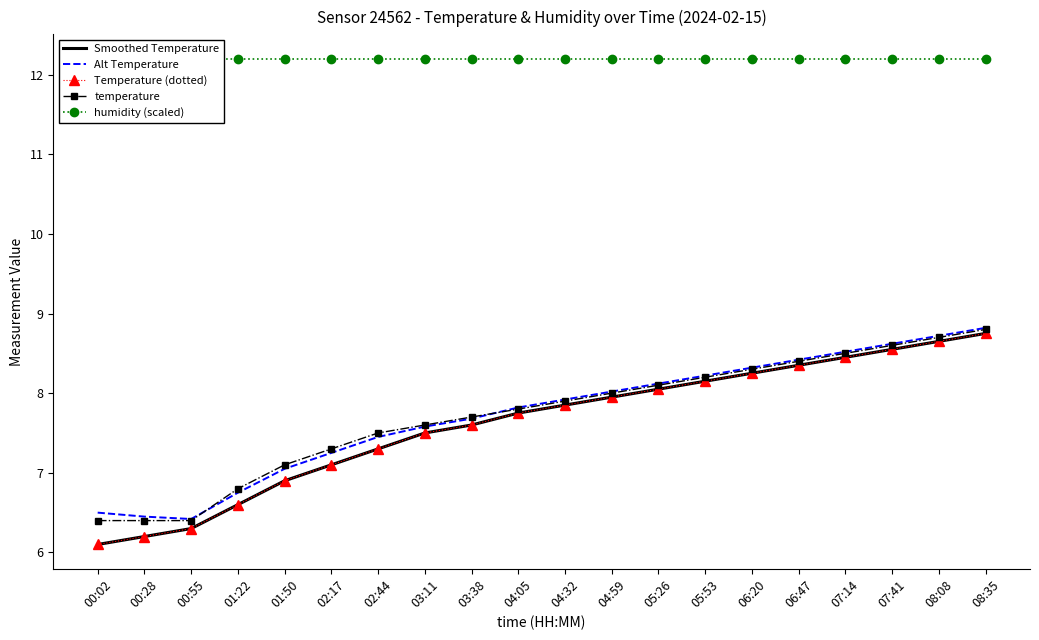

What is the maximum value shown in the chart?

12.2